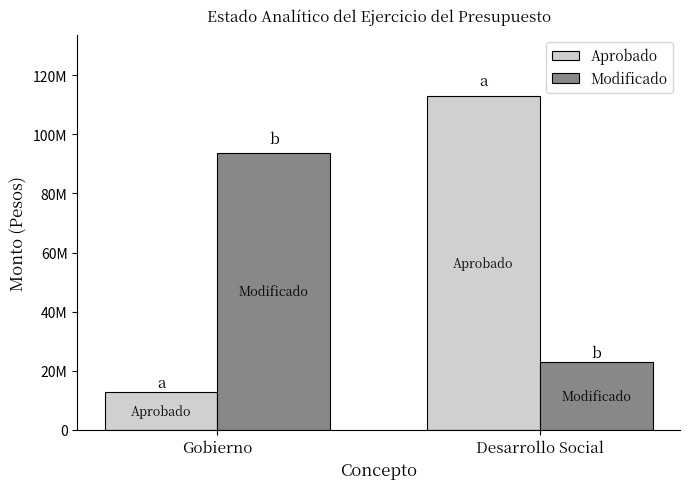

List the labels in order of Modificado value, smallest first.

Desarrollo Social, Gobierno